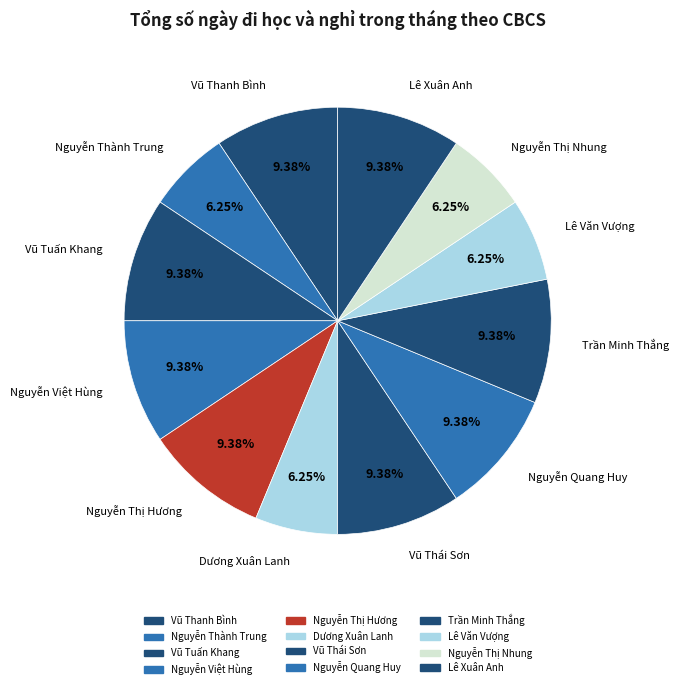

What is the ratio of the value at Vũ Thái Sơn to the value at Trần Minh Thắng?

1.0